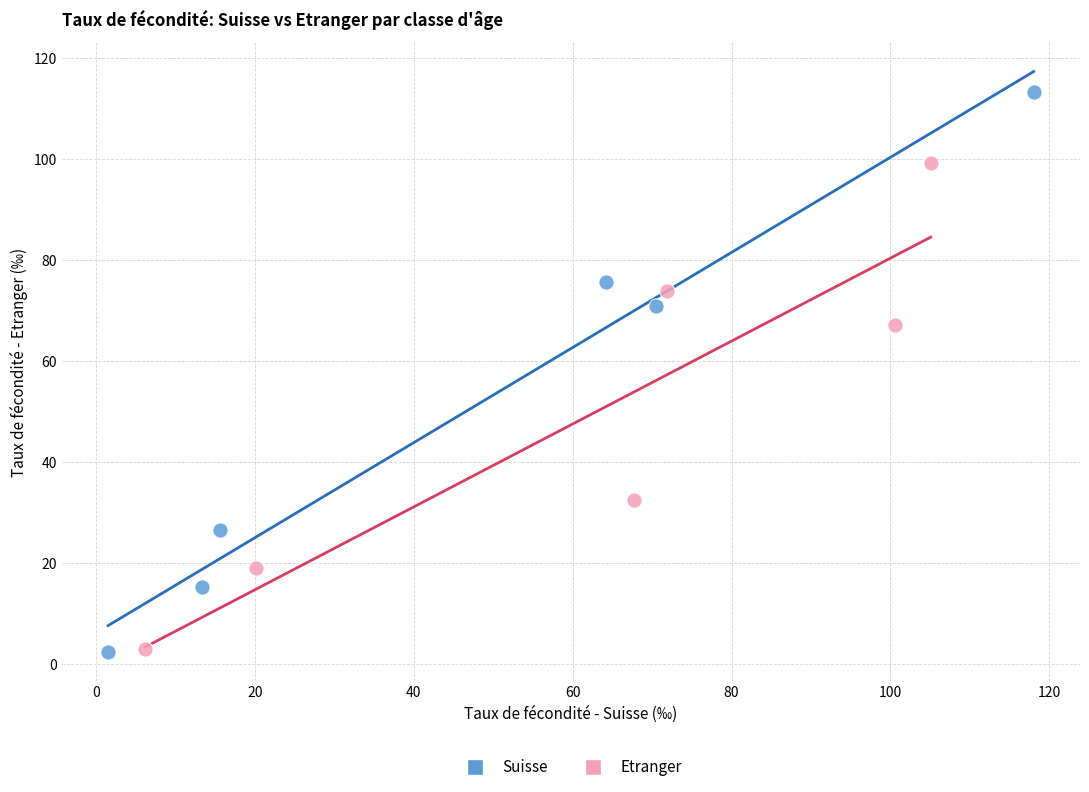

Which series has the widest spread of Y values?

Suisse